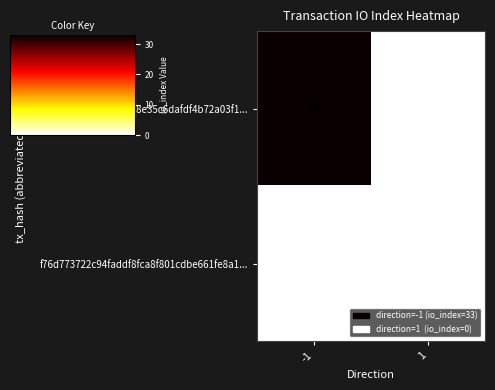

Between -1 and 1, which series saw the biggest shift?

188b95883ea440833d98e35c6dafdf4b72a03f1...